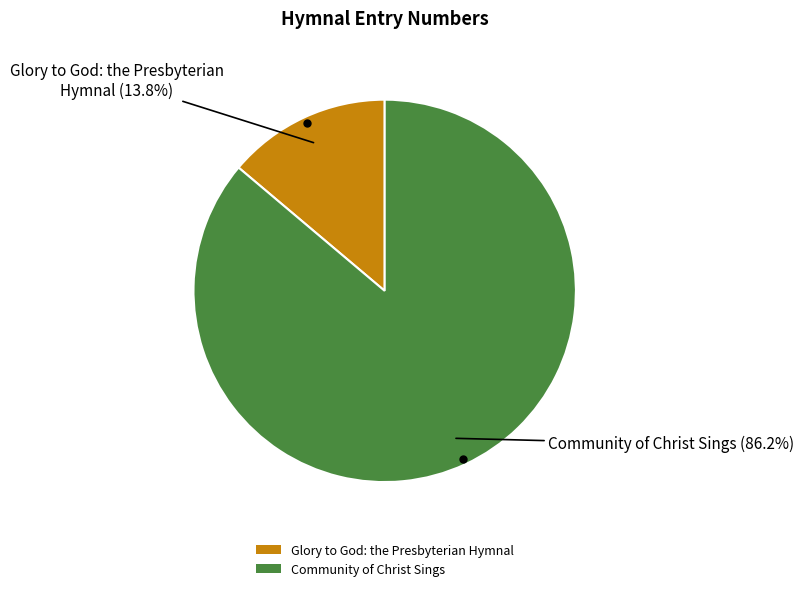

Which category has the smallest portion of the pie?

Glory to God: the Presbyterian Hymnal